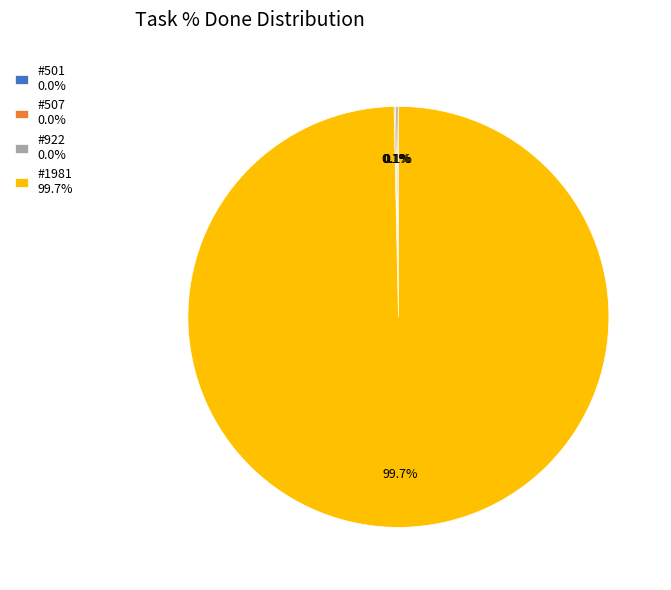

Which category has the biggest portion of the pie?

#1981 99.7%